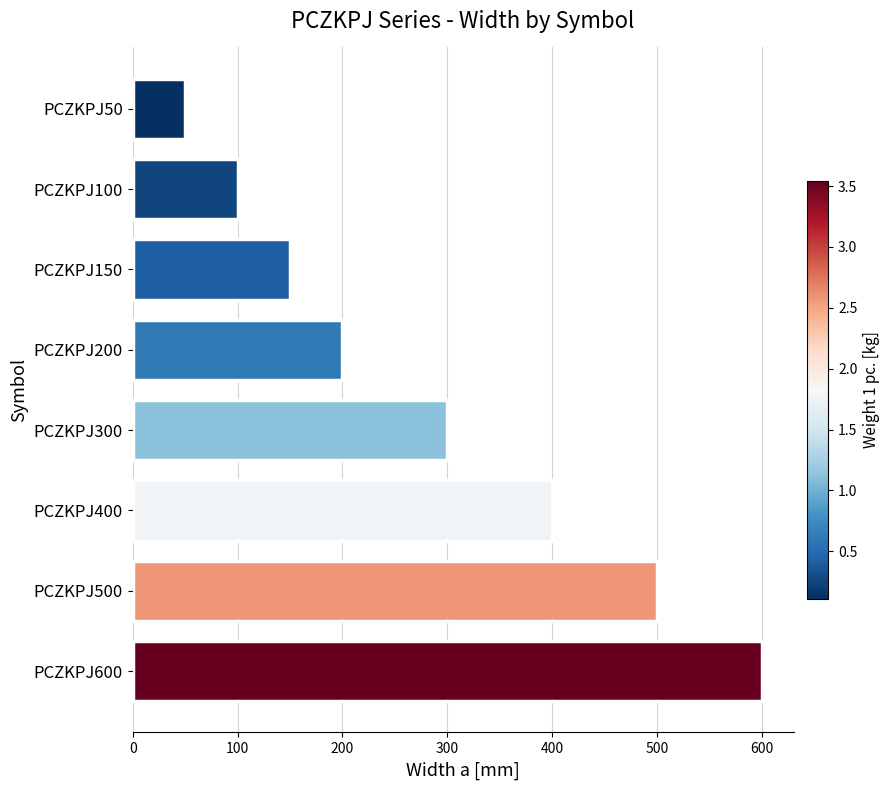

What is the sum of all values?

2300